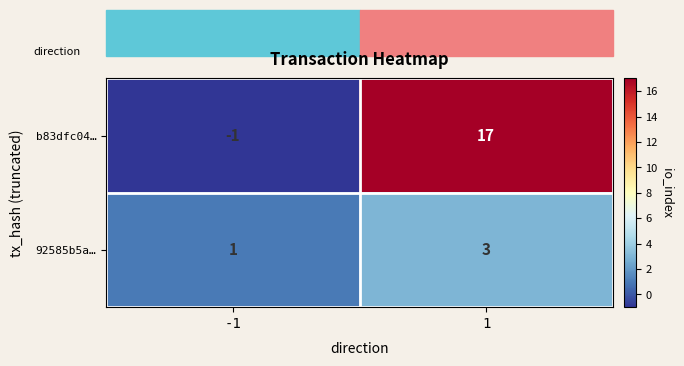

True or false: 92585b5a… has a value of 1 at 1.

False